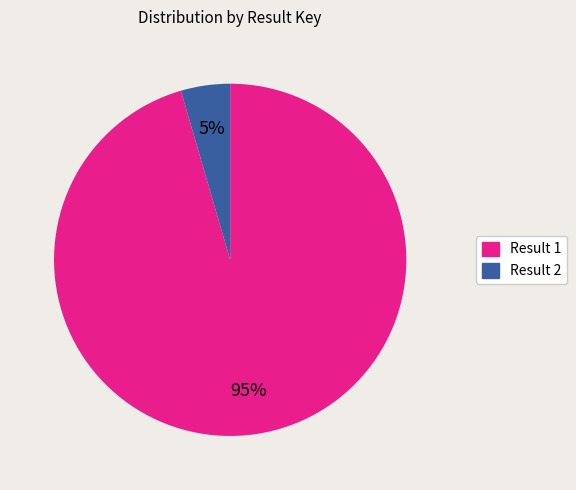

Is there a majority slice in this chart?

Yes